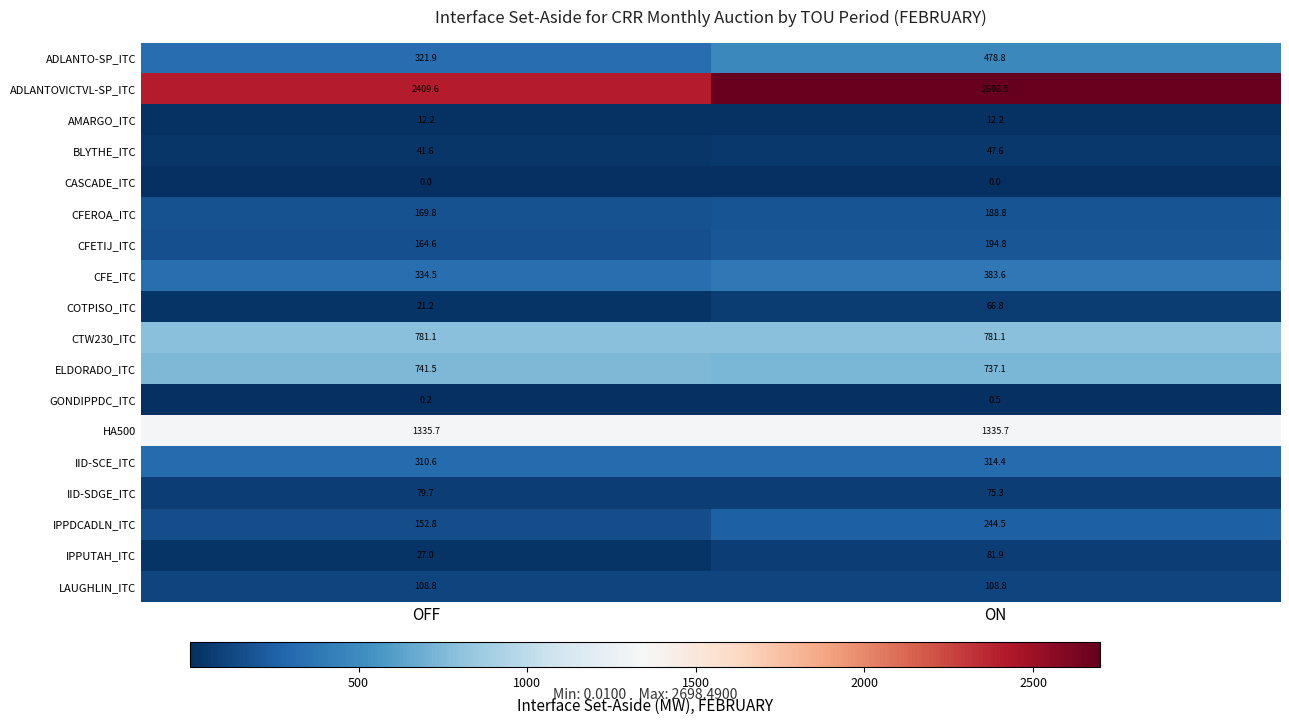

At which category does the chart reach its peak across all series?

ON